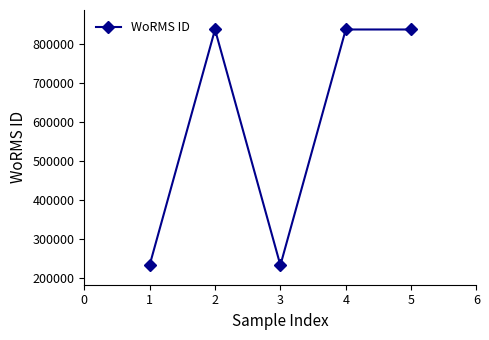

What is the difference between the second highest and minimum values?

604804